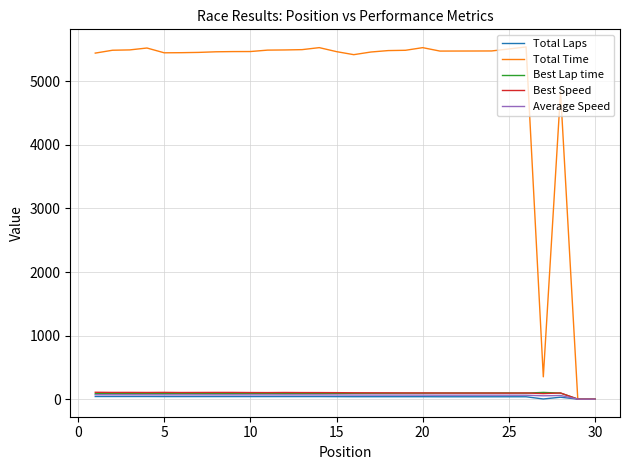

What are all the series names shown in the legend?

Total Laps, Total Time, Best Lap time, Best Speed, Average Speed